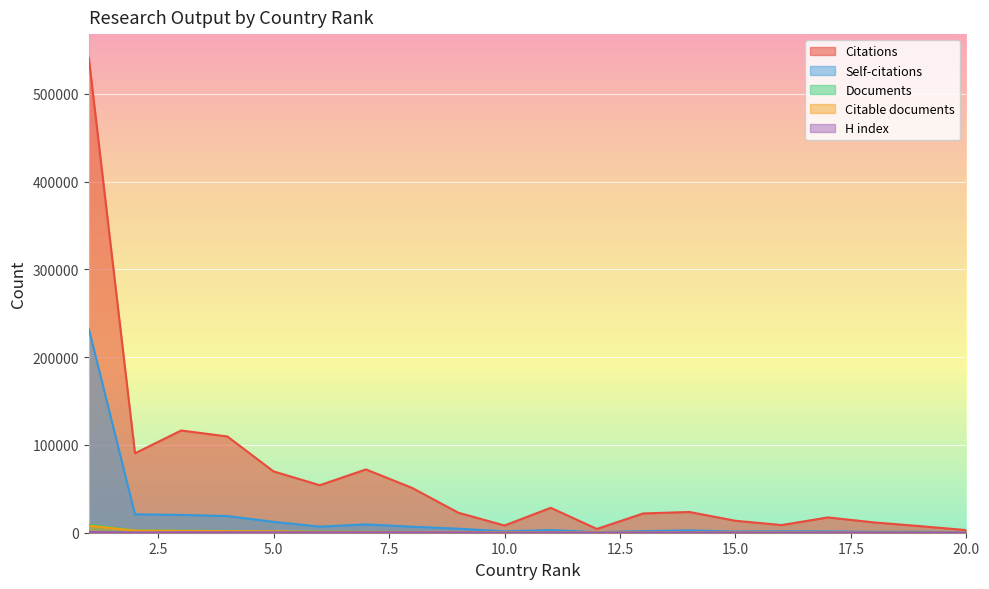

What is the average value of the Documents series?

1278